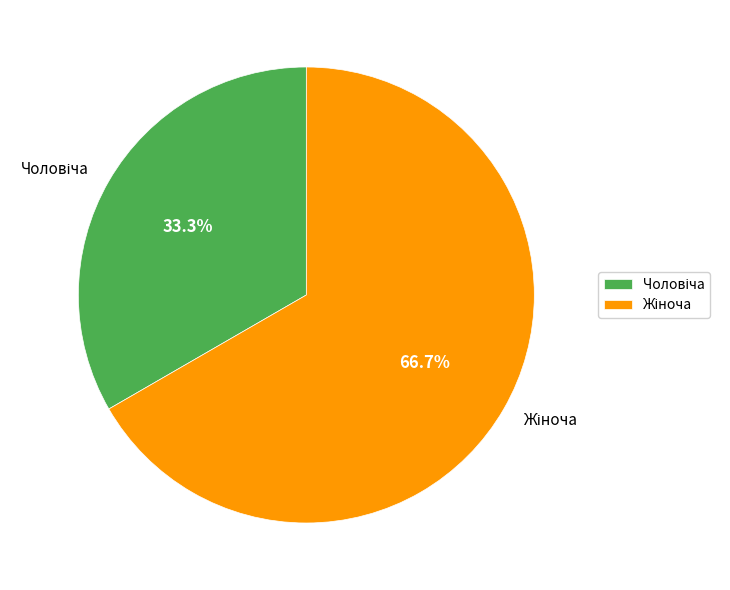

Is there any slice that represents more than half of the pie?

Yes